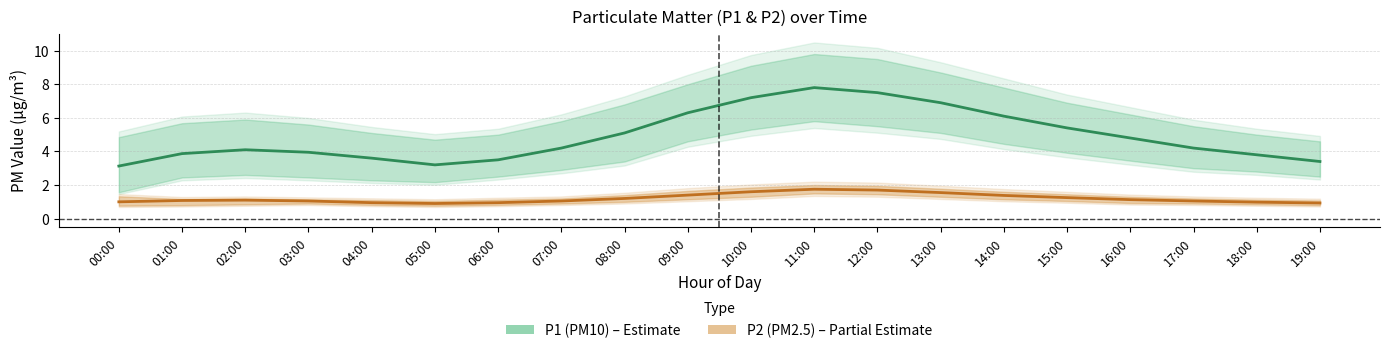

True or false: P2 (PM2.5) and P1 (PM10) intersect in this chart.

False